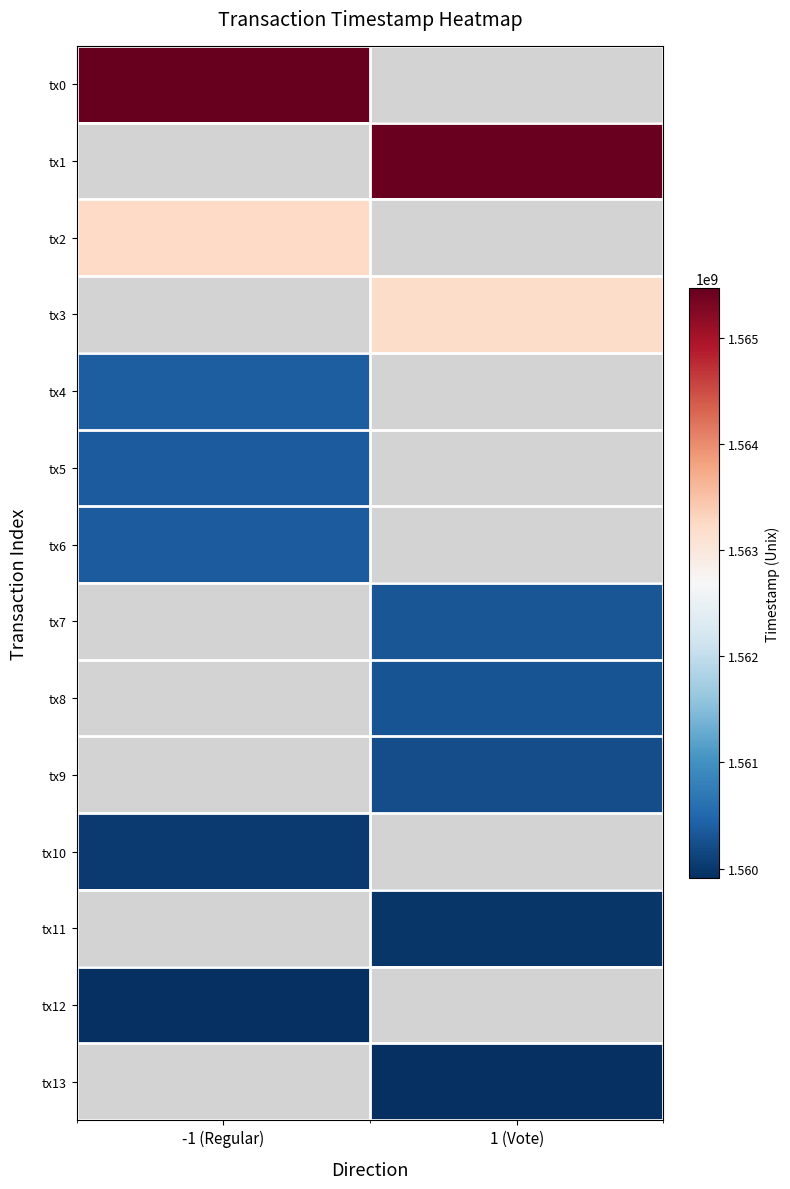

List the labels in order of tx1 value, largest first.

-1 (Regular), 1 (Vote)